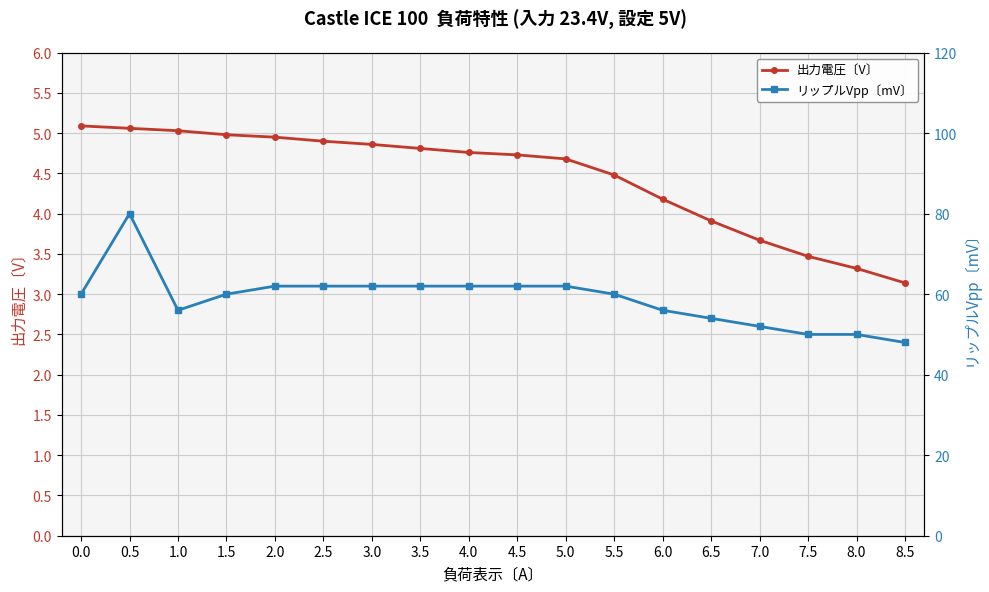

What is the sum of all リップルVpp〔mV〕 values?

1060.0